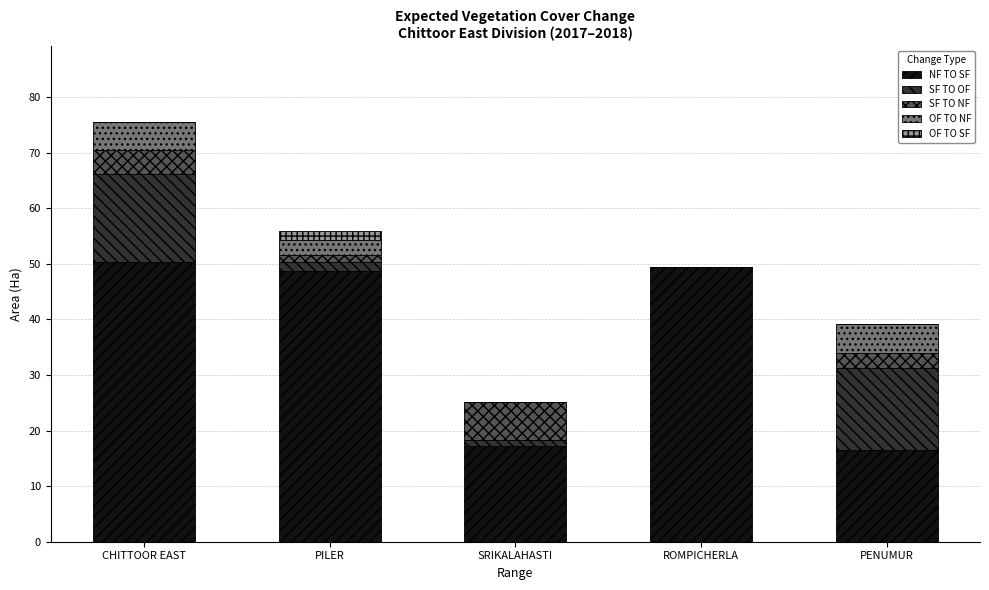

Reading left to right, list the values for the NF TO SF series.

CHITTOOR EAST=50.4	PILER=48.7	SRIKALAHASTI=17.2	ROMPICHERLA=49.4	PENUMUR=16.5